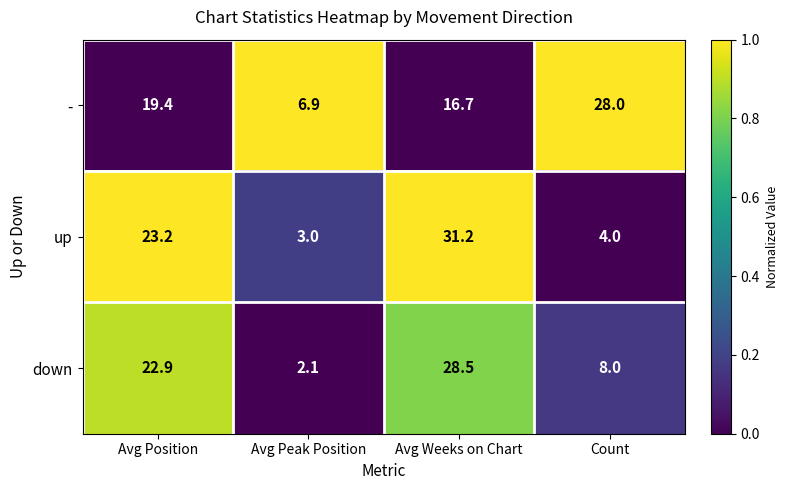

Rank the series at Avg Position from lowest to highest value.

-, down, up